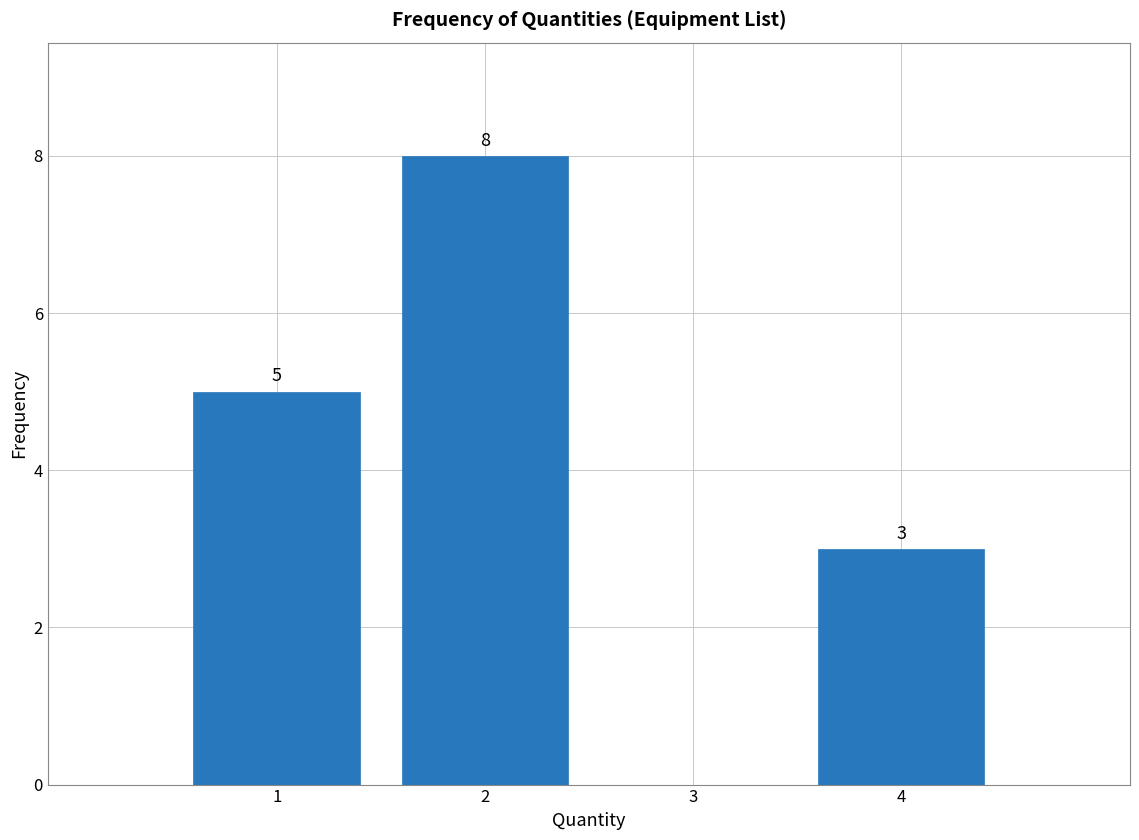

Reading right to left, what are all the values shown in this chart?

4=3	3=0	2=8	1=5